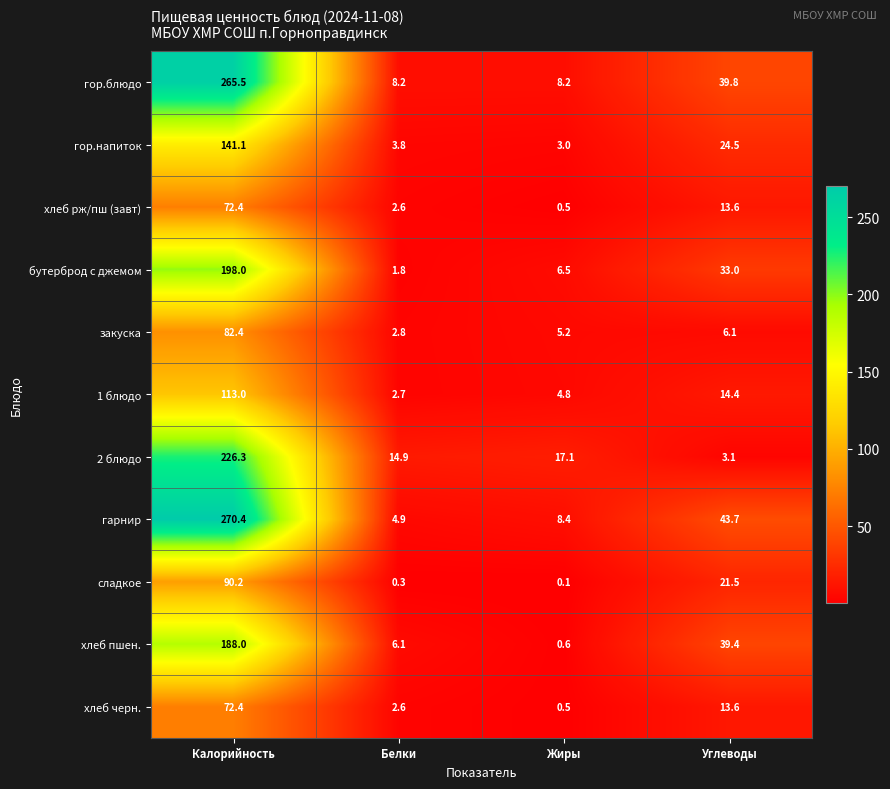

What is the spread (max minus min) of values at Белки?

14.6